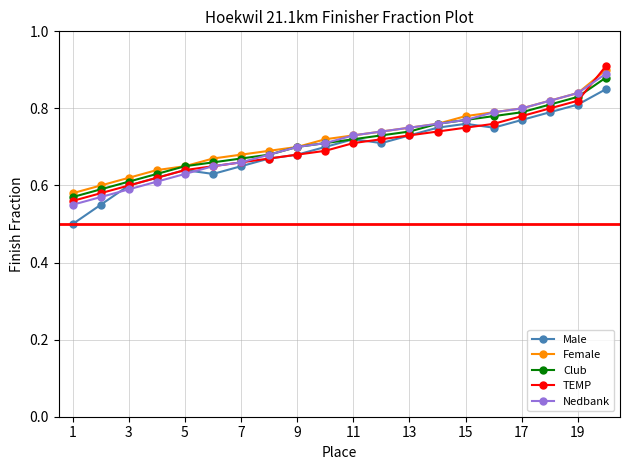

Count the TEMP values in the range 0 to 1.

20